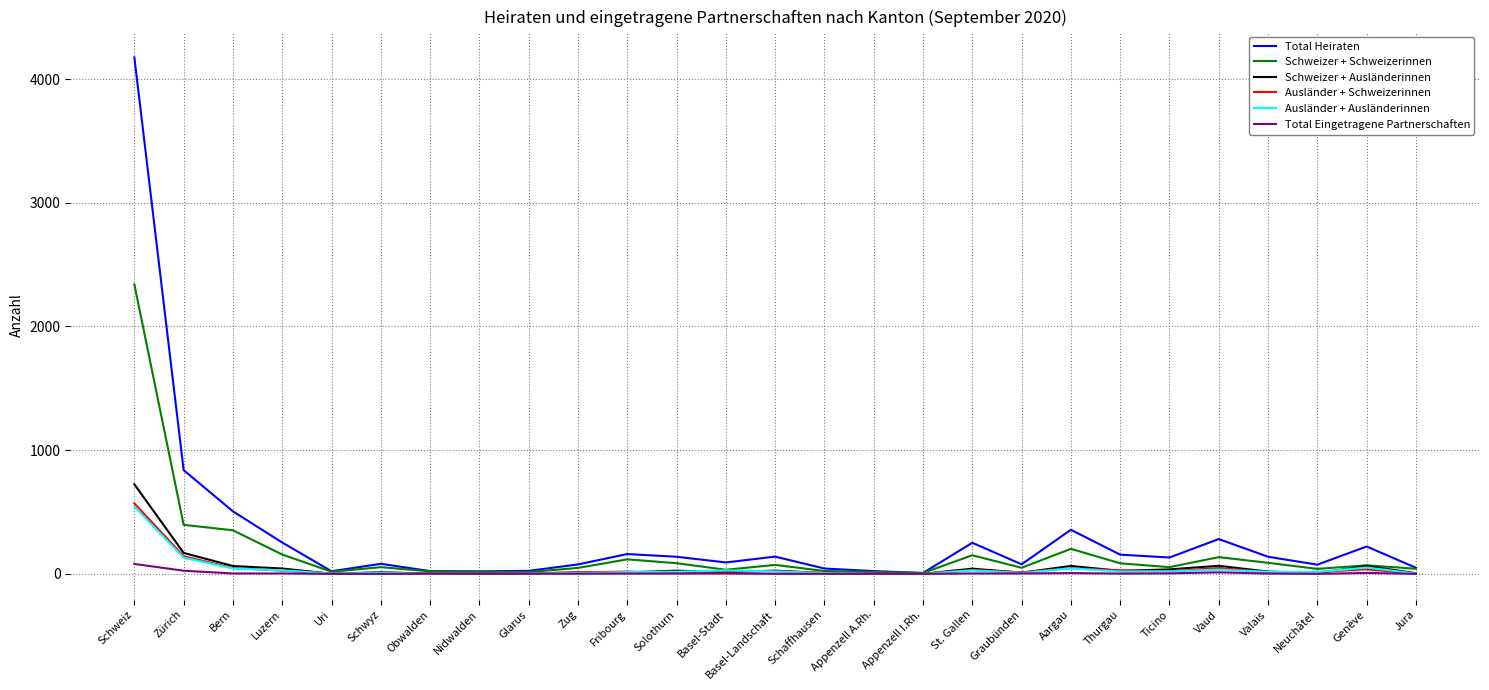

At which category is the sum across all series the highest?

Schweiz